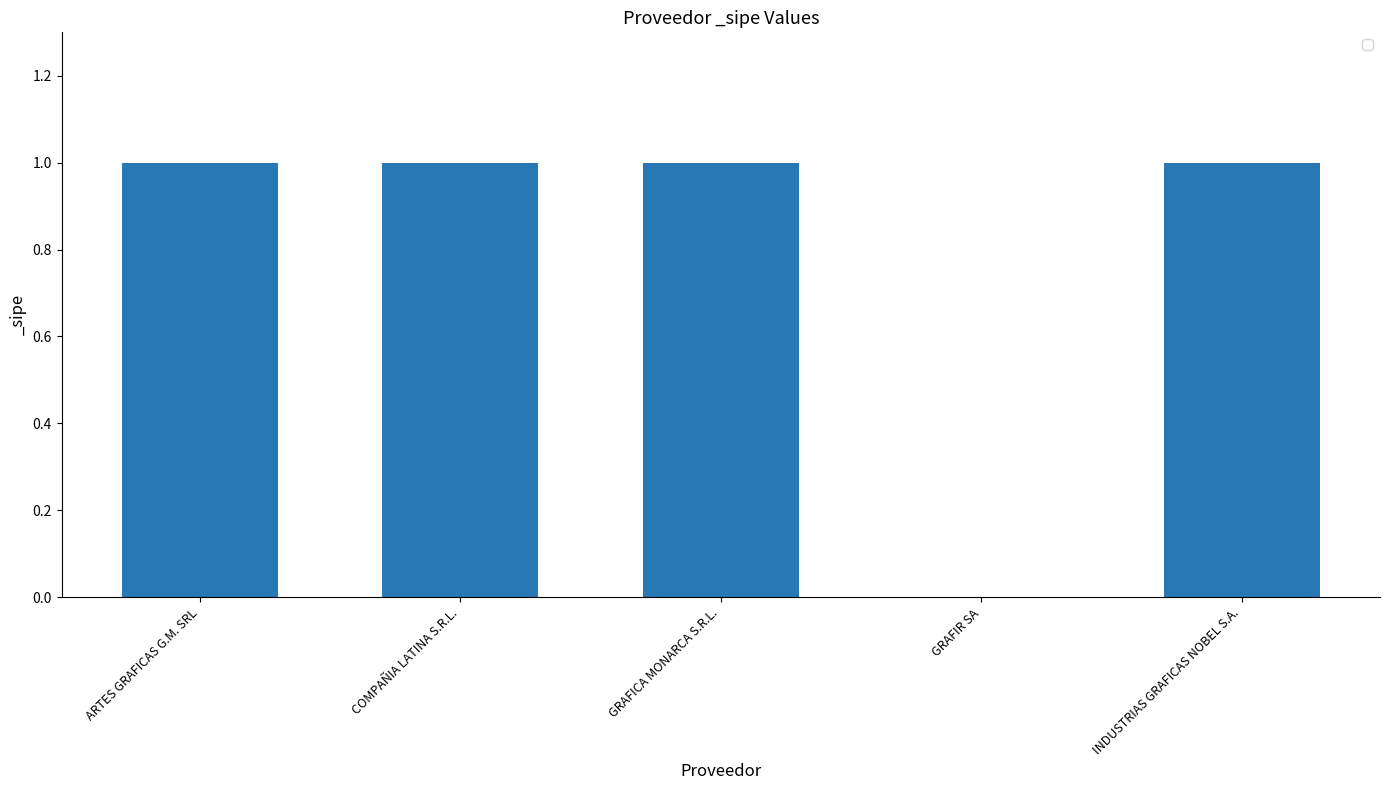

What is the sum of the values at GRAFICA MONARCA S.R.L. and INDUSTRIAS GRAFICAS NOBEL S.A.?

2